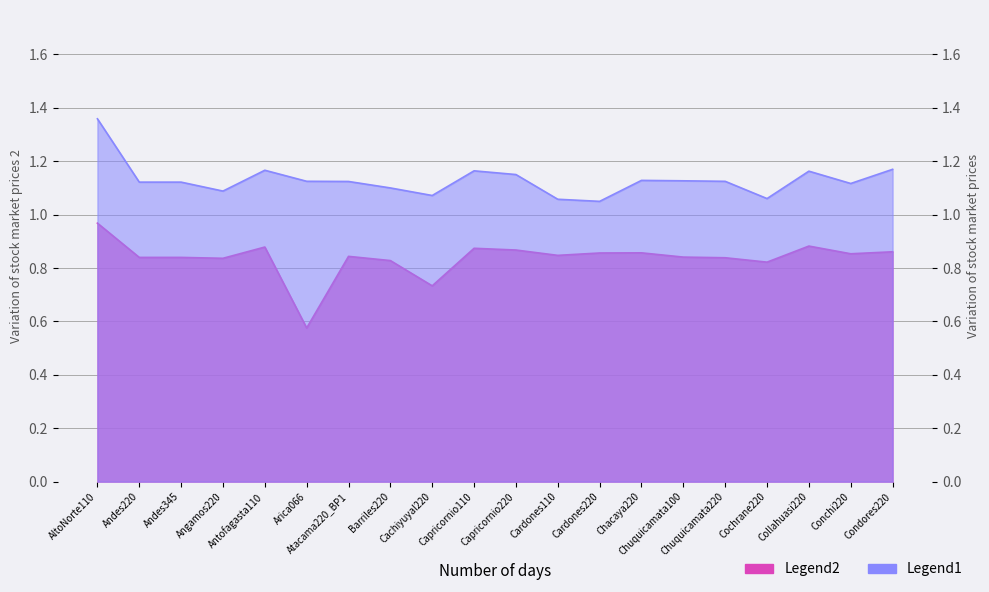

What is the value of the FP_INFERIOR point at the 11th from the left?

0.9